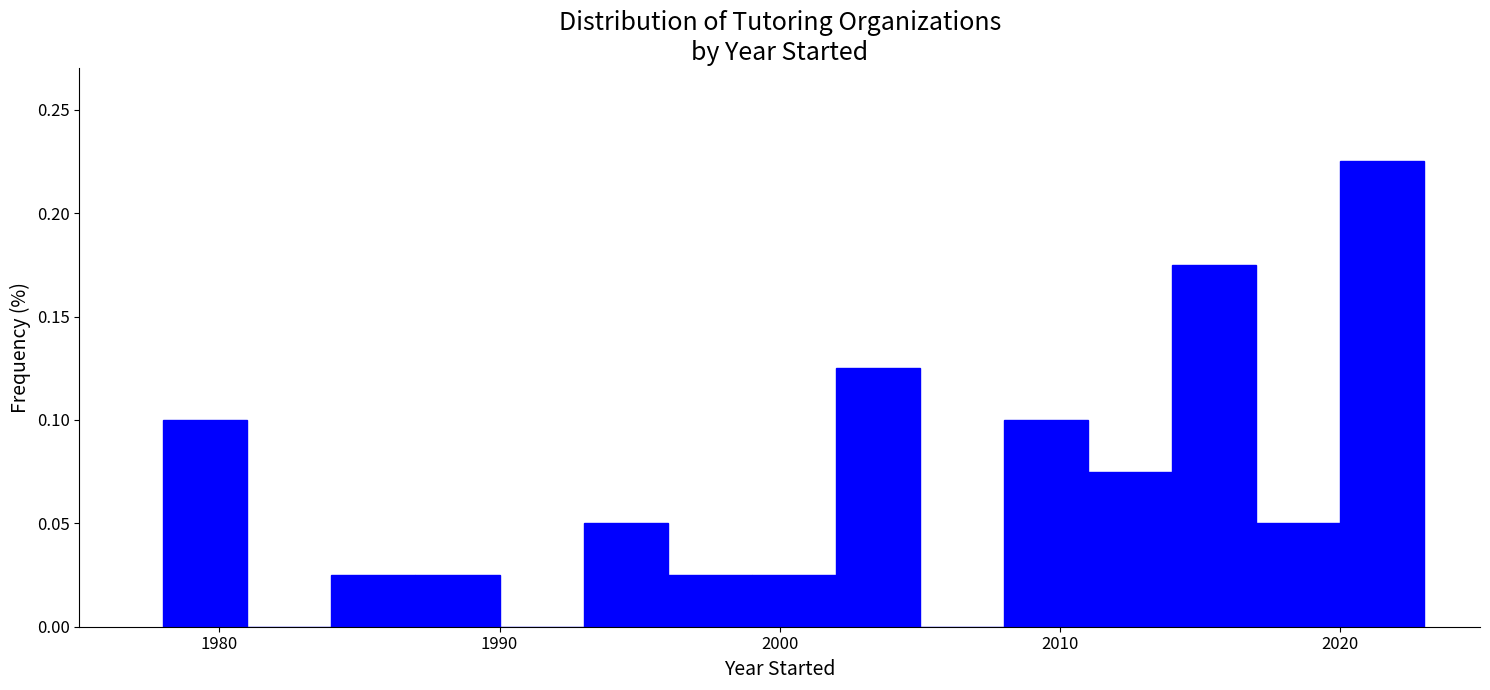

Read against the x-axis, roughly where is the centre of the tallest bar?

2022